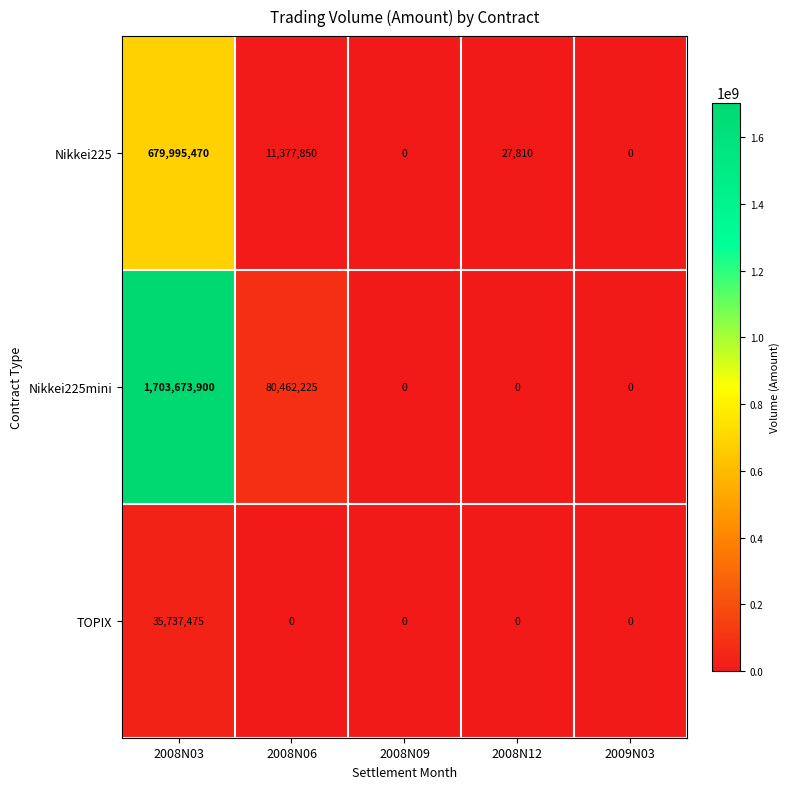

What is the average value of the TOPIX series?

7147495